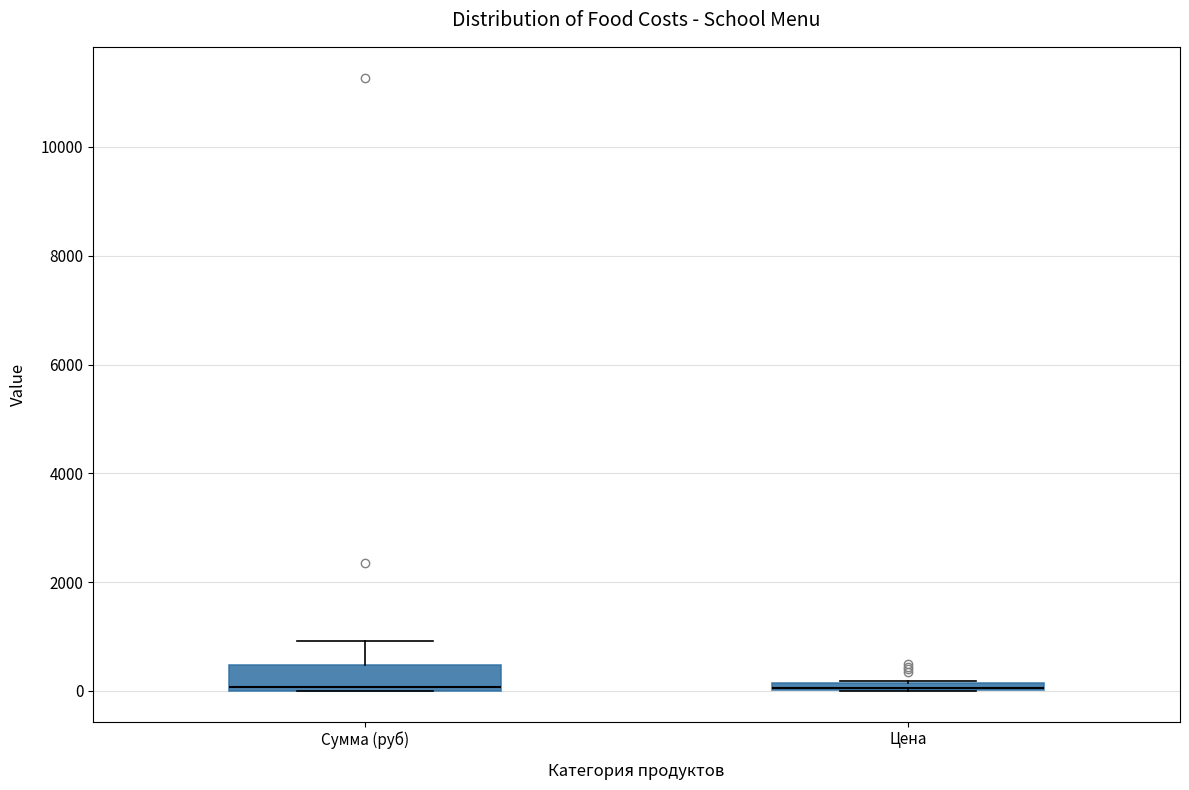

Where is the upper edge of the box for Цена on the y-axis? The values are not printed on the chart, so give them approximately, as read against the axis.

200